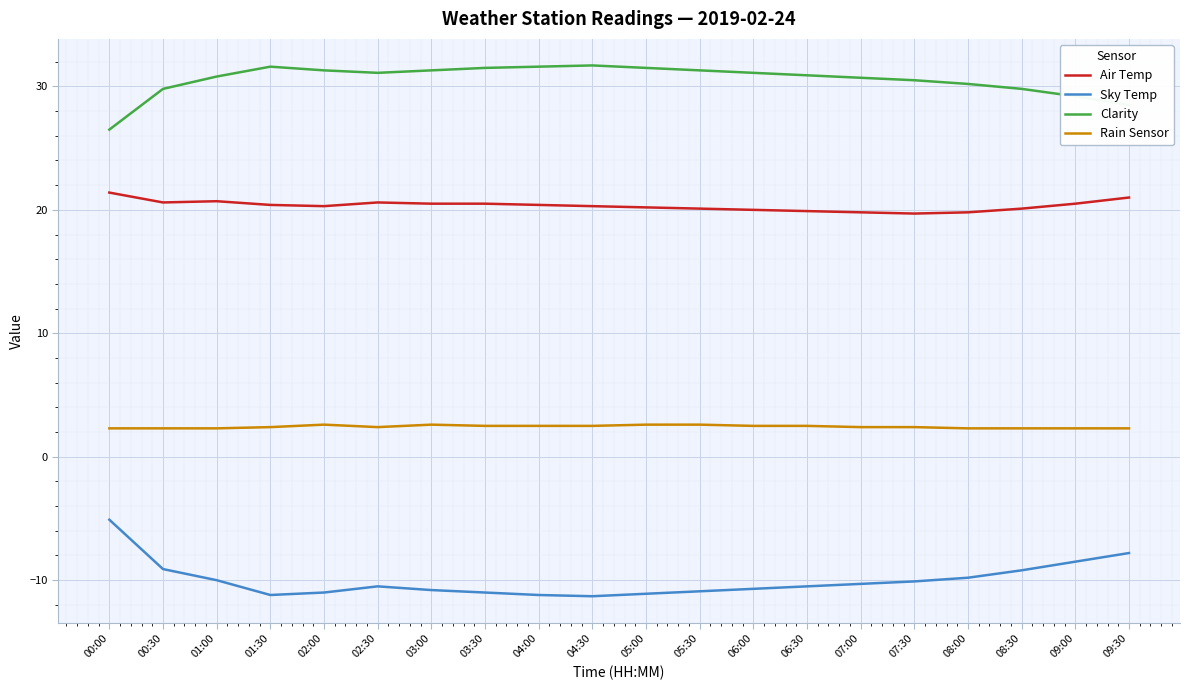

What is the difference between the highest and lowest values at 00:30?

38.9